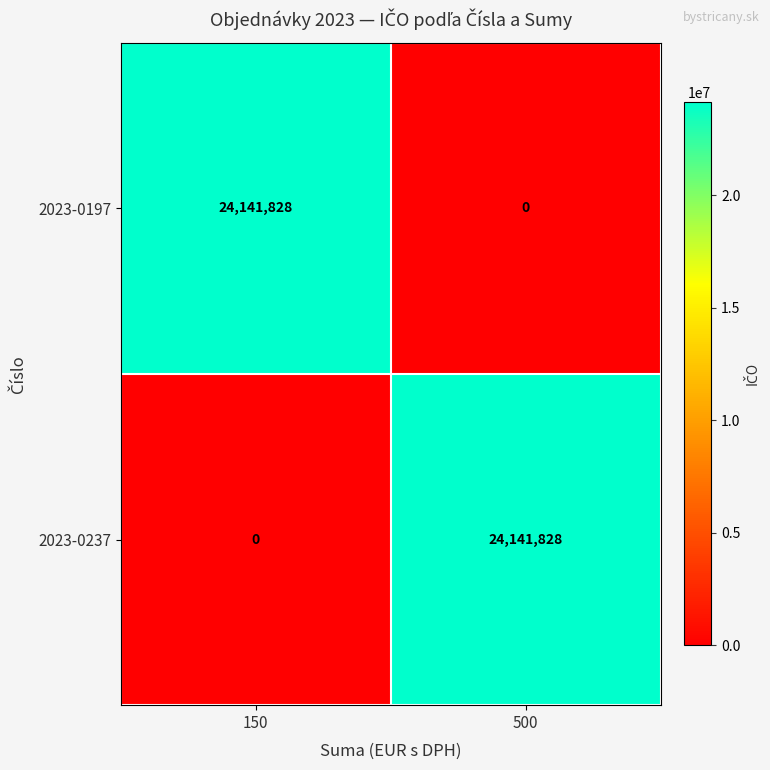

What is the total value across all series at 500?

24141828